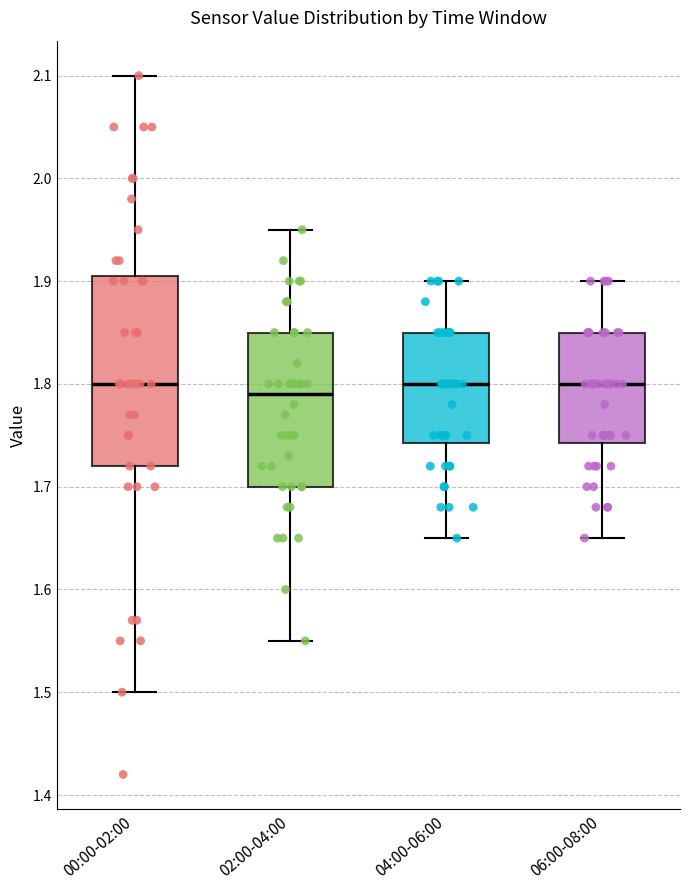

Reading left to right, read every box against the y-axis: the position of its median line, the range the box covers, and the ends of its whiskers. The values are not printed on the chart, so give them approximately, as read against the axis.

00:00-02:00: median 1.80, box 1.72 to 1.91, whiskers 1.50 to 2.10
02:00-04:00: median 1.79, box 1.70 to 1.85, whiskers 1.55 to 1.95
04:00-06:00: median 1.80, box 1.74 to 1.85, whiskers 1.65 to 1.90
06:00-08:00: median 1.80, box 1.74 to 1.85, whiskers 1.65 to 1.90